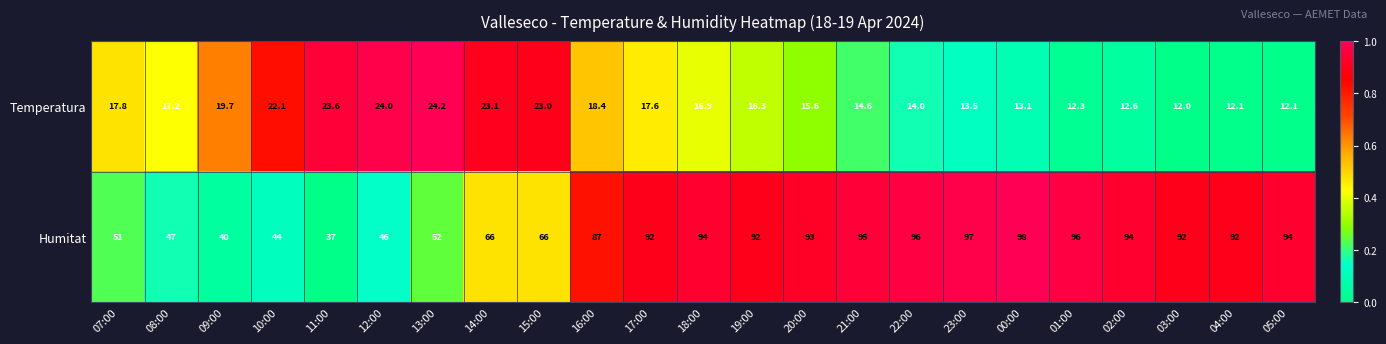

Rank the series at 20:00 from lowest to highest value.

Temperatura, Humitat